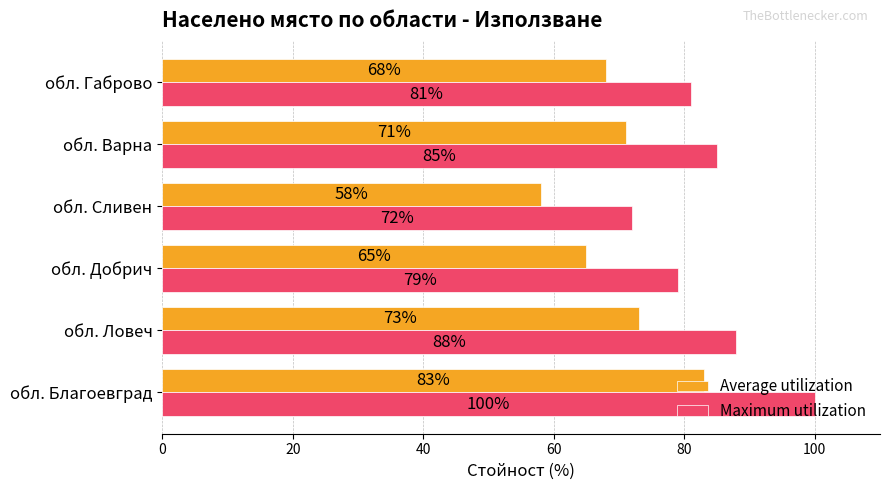

At how many categories does at least one series exceed 82?

3